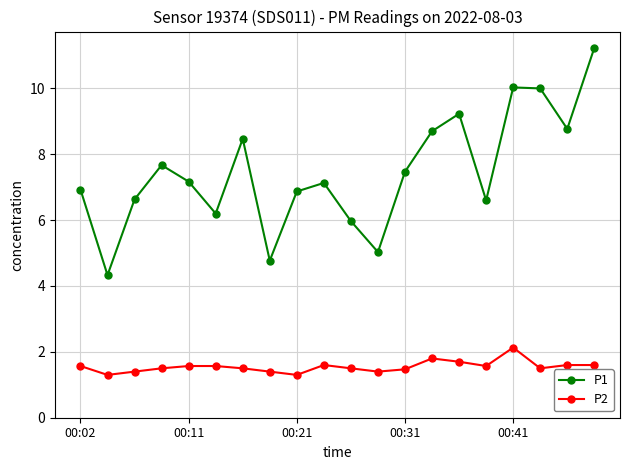

True or false: P2 and P1 intersect in this chart.

False